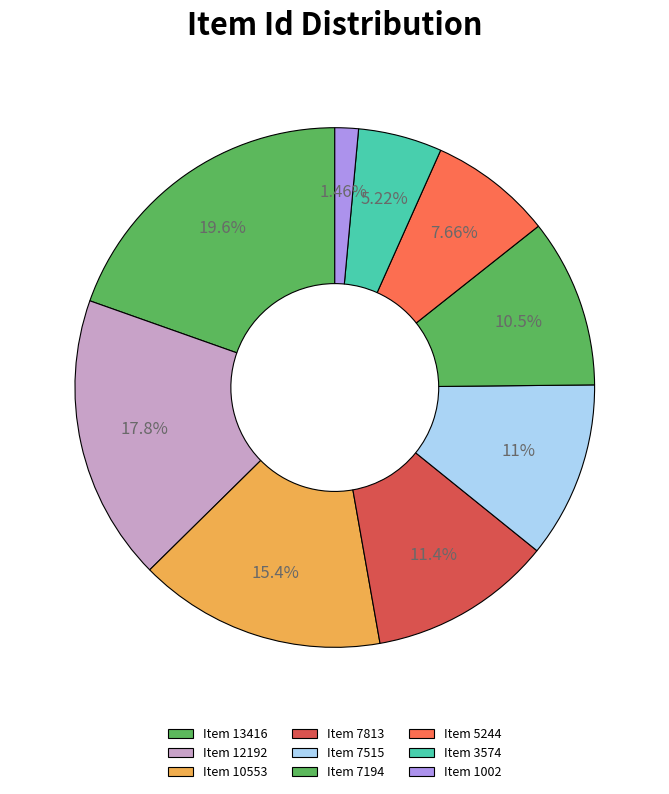

Between Item 12192 and Item 13416, which is larger?

Item 13416